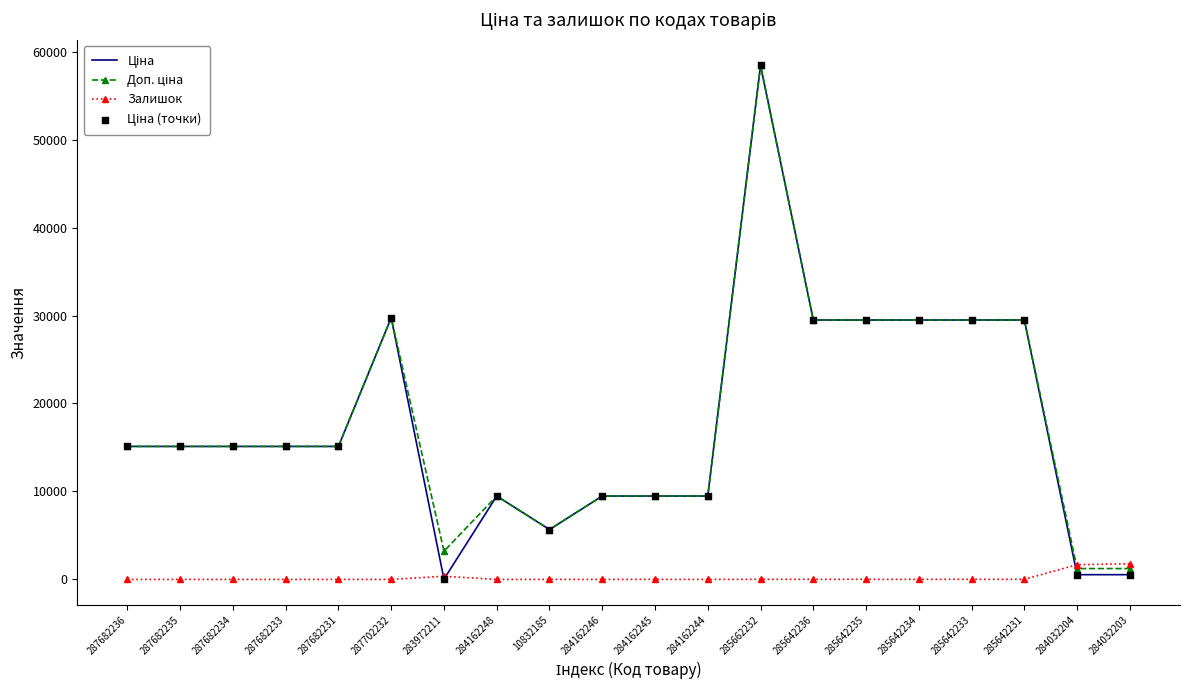

What is the total value across all series at 283972211?

3597.1